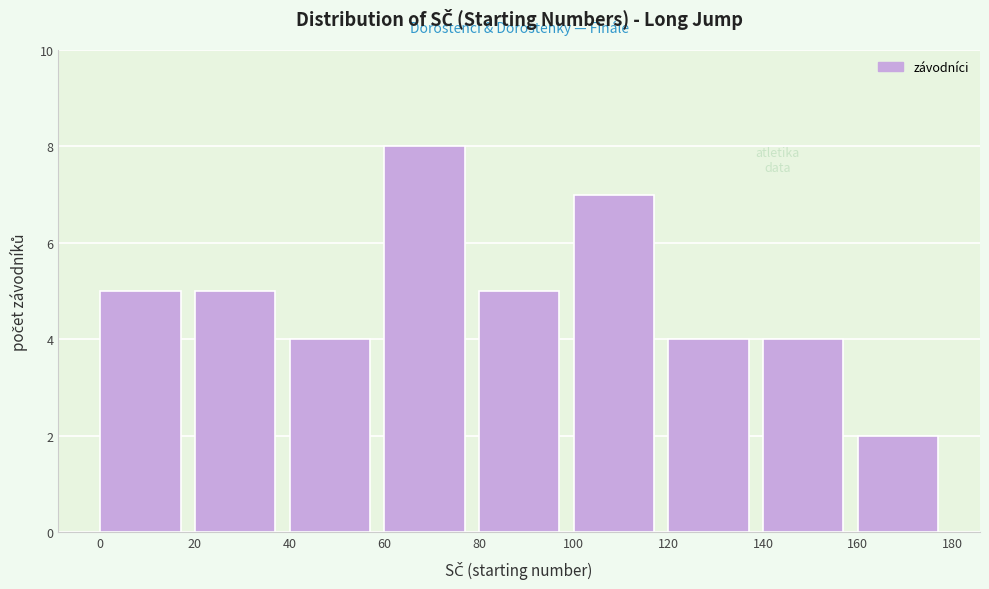

How tall is the bar that spans 80 to 100 on the x-axis? The values are not printed on the chart, so give them approximately, as read against the axis.

5